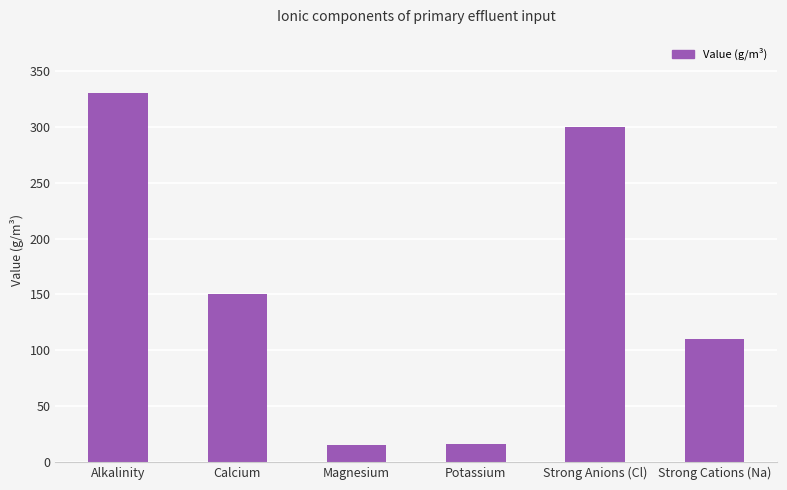

What is the difference between the maximum and minimum values?

315